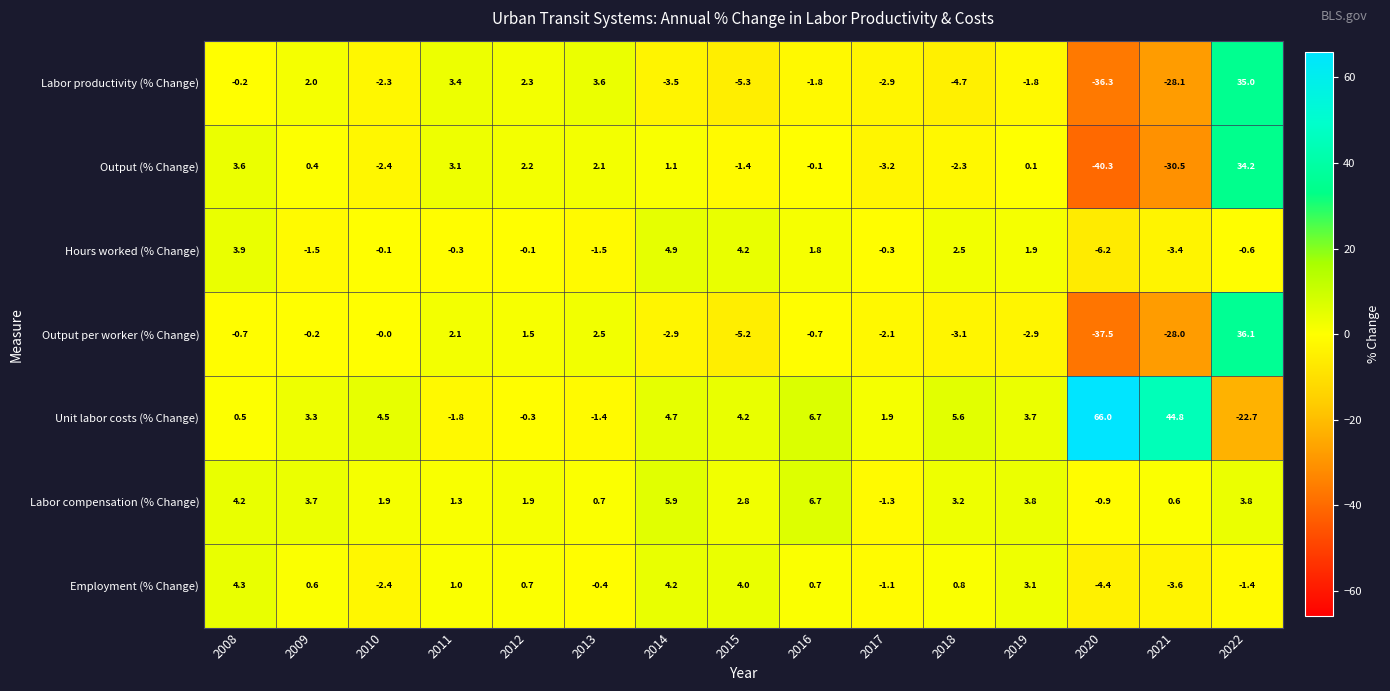

At which category is the sum across all series the highest?

2022